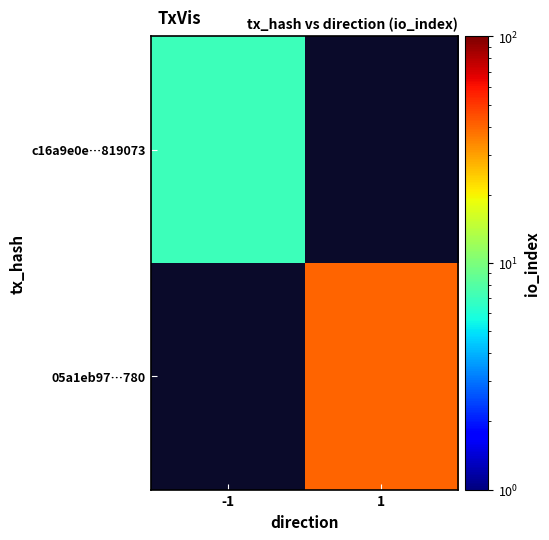

The value of c16a9e0e…819073 at -1 is 7.0. True or false?

True